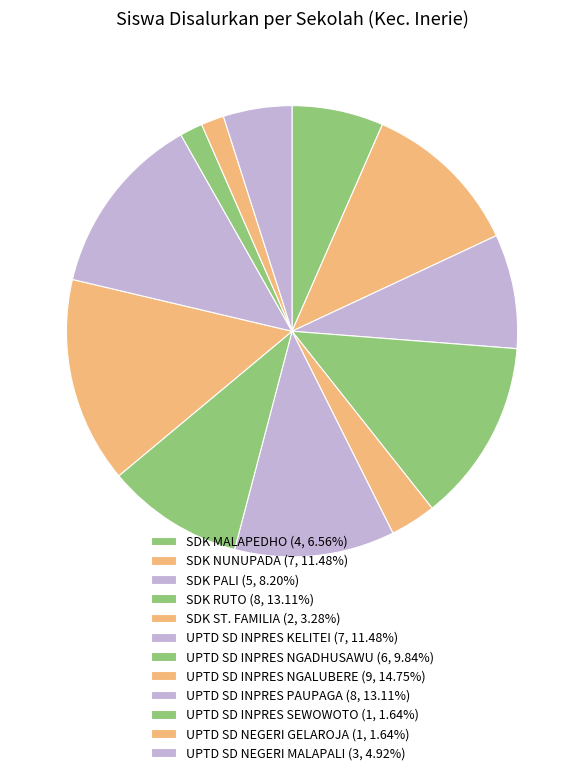

Does UPTD SD NEGERI GELAROJA account for over 50% of the chart?

No